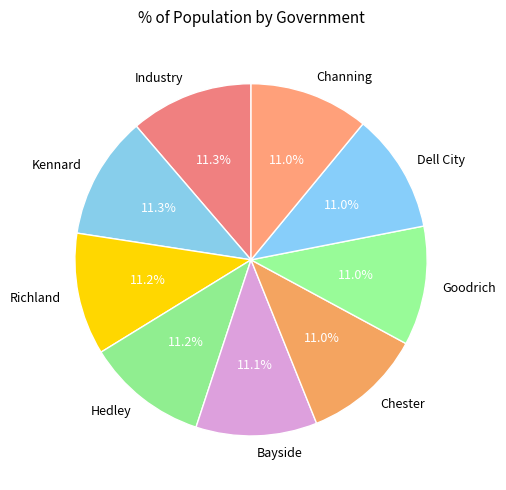

Does any single category account for the majority?

No